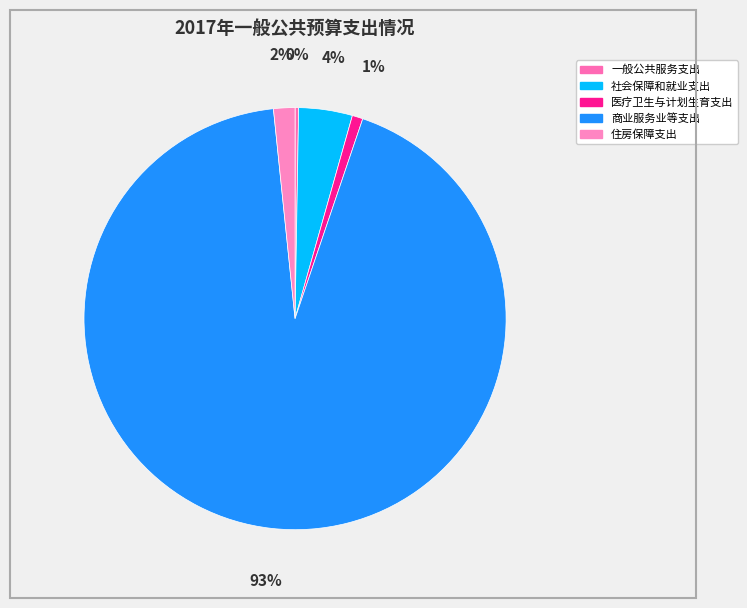

What percentage is the 商业服务业等支出 slice, to the nearest percent?

93%